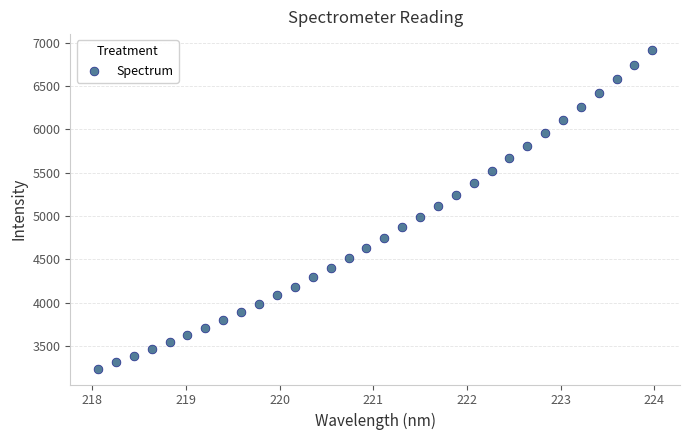

What is the range of Y values (max minus min)?

3673.7